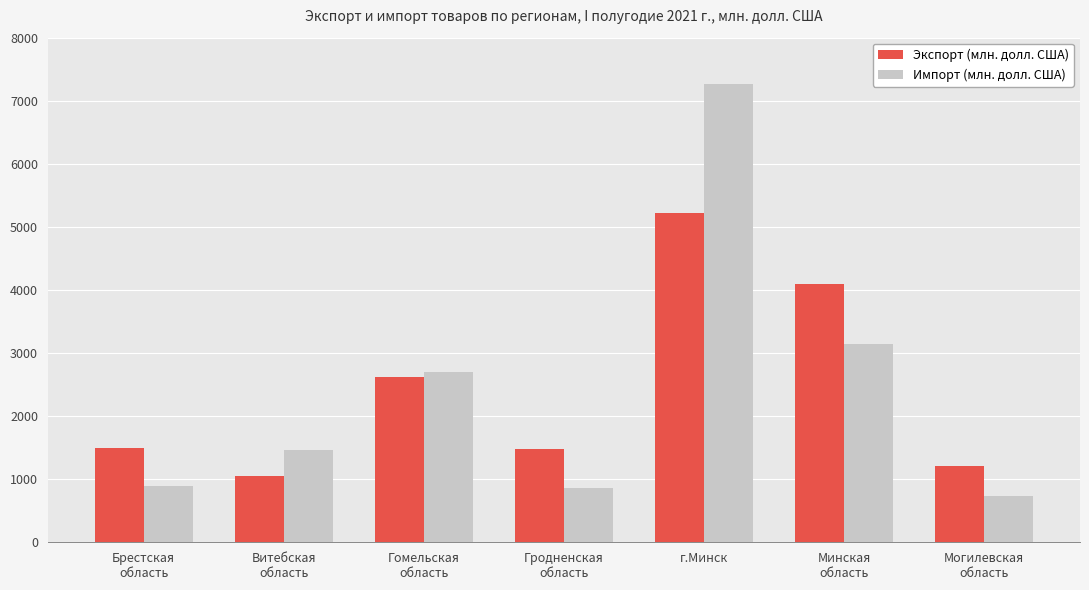

Which series has the widest spread of values?

Импорт (млн. долл. США)